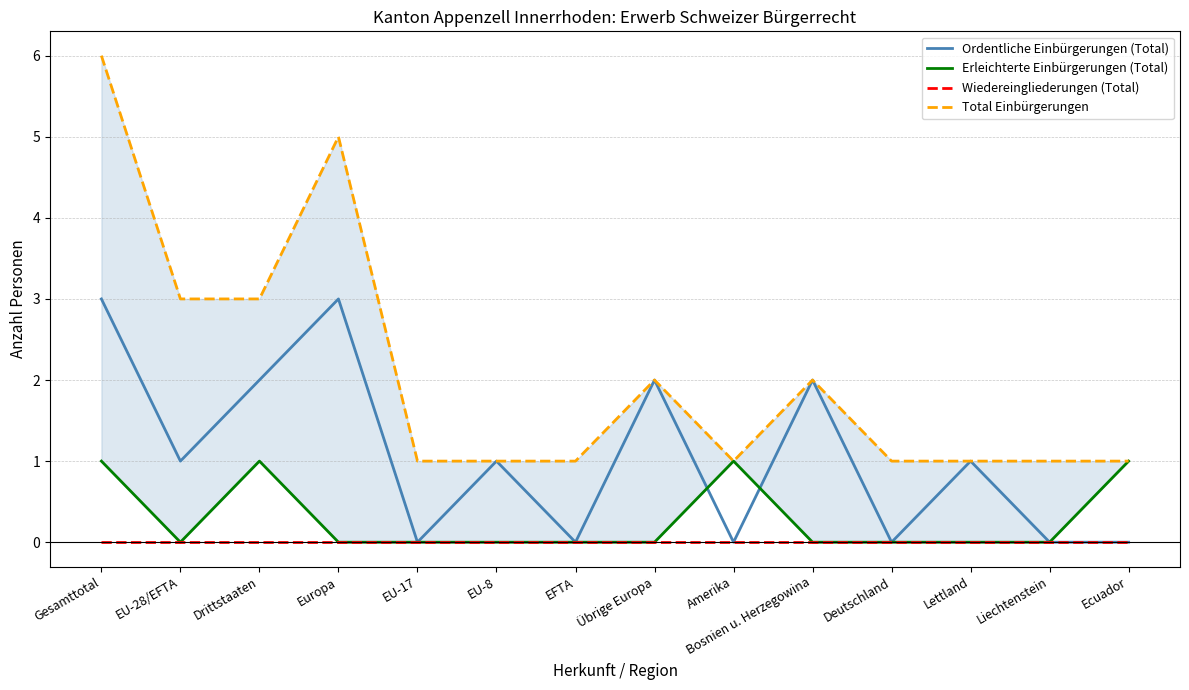

How many values in the Ordentliche Einbürgerungen (Total) series exceed 1?

5